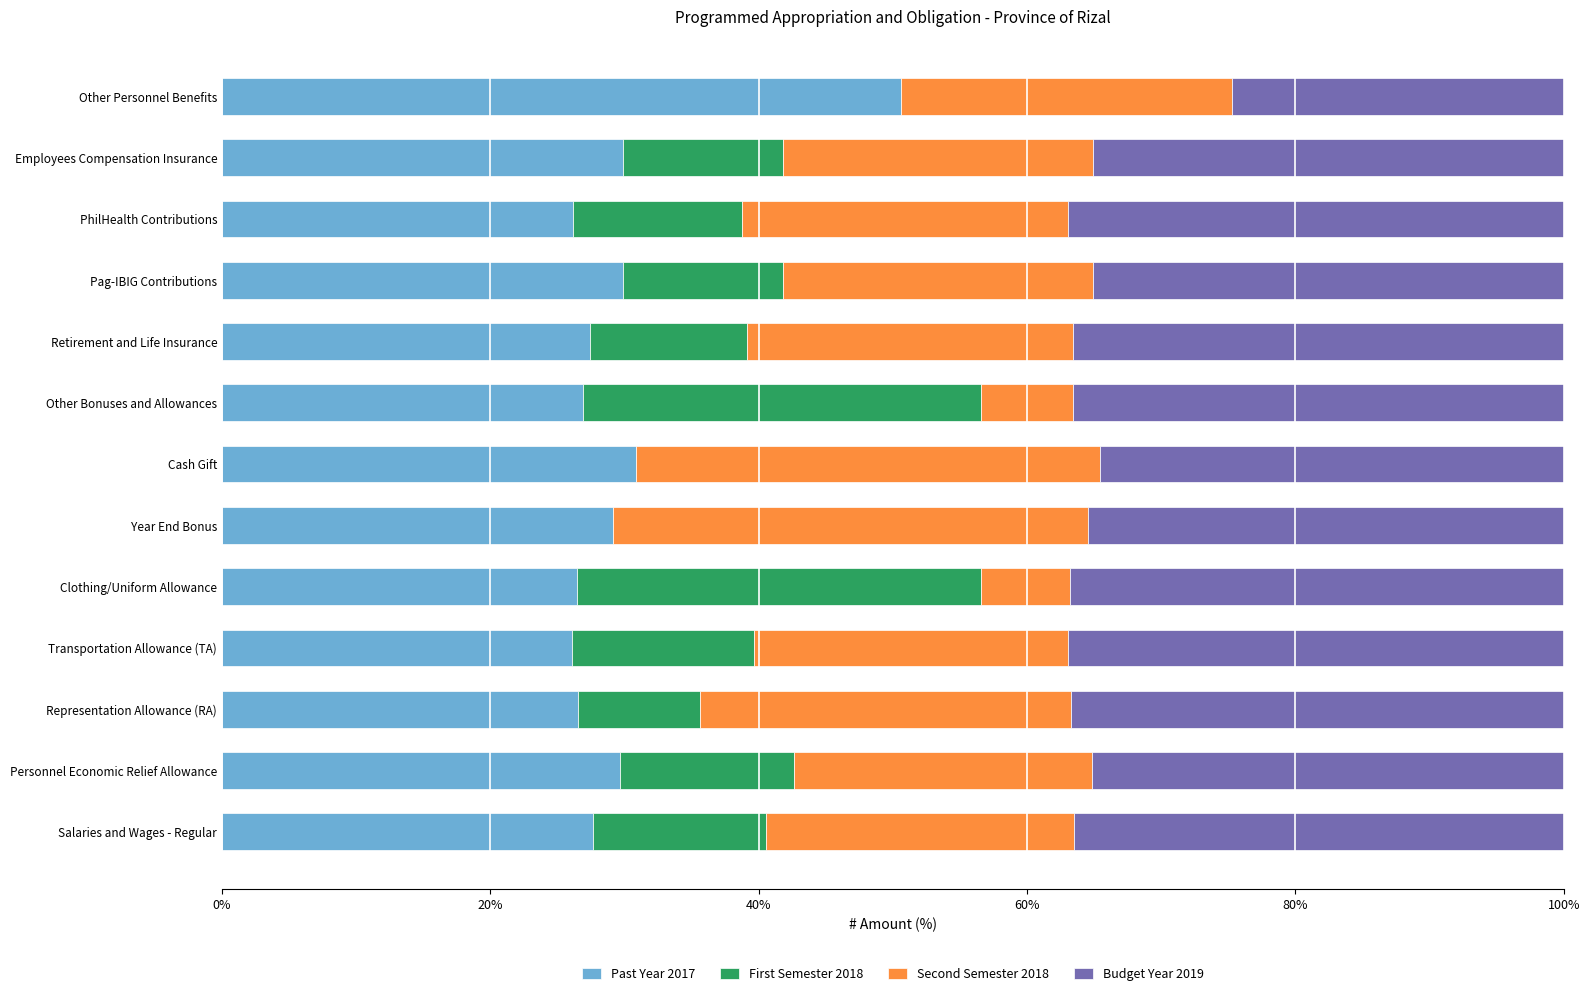

How many categories are shown in the chart?

13